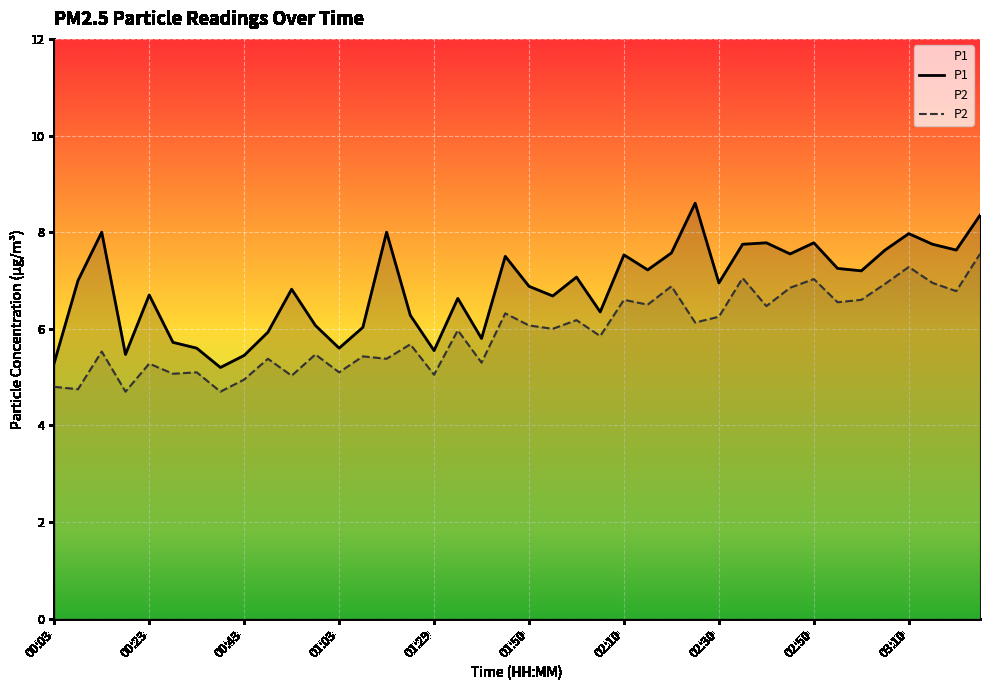

Which category has the highest value across all series?

27